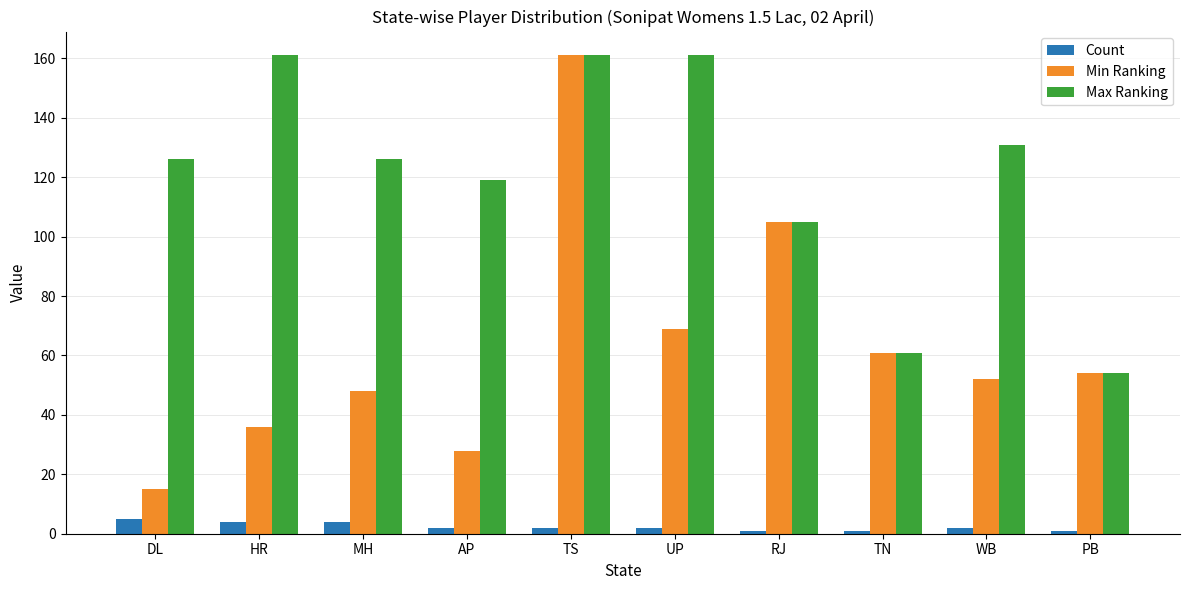

The value of Min Ranking at PB is 13. True or false?

False